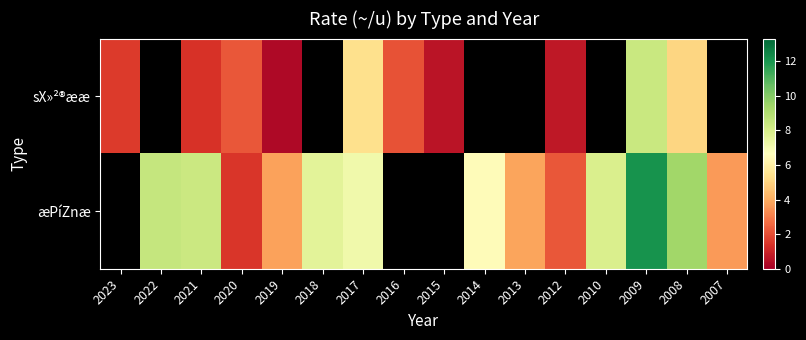

How many positive values does the sX»²®ææ series have?

10